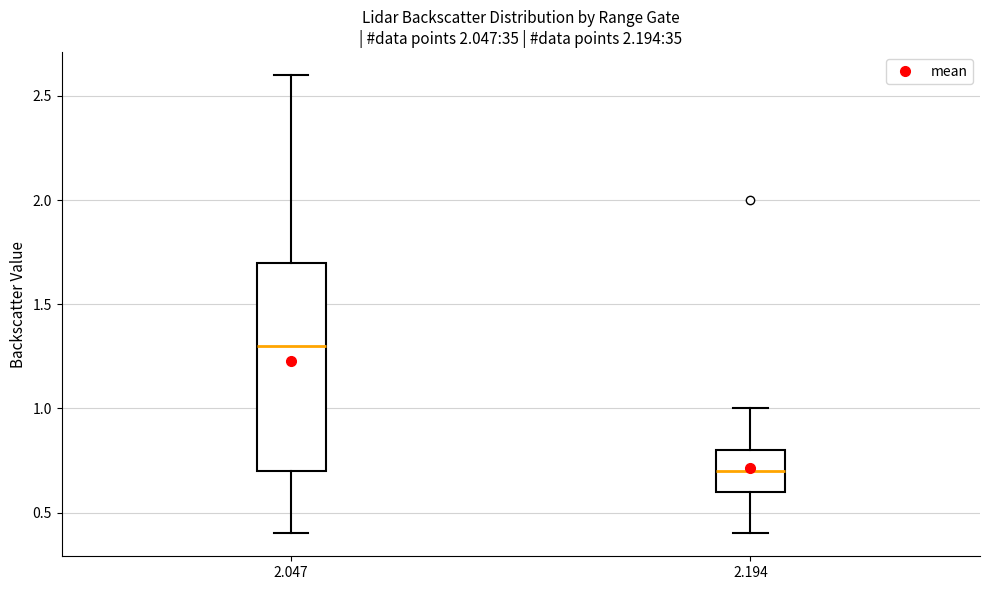

Which box is the tallest, from its lower edge to its upper edge?

2.047